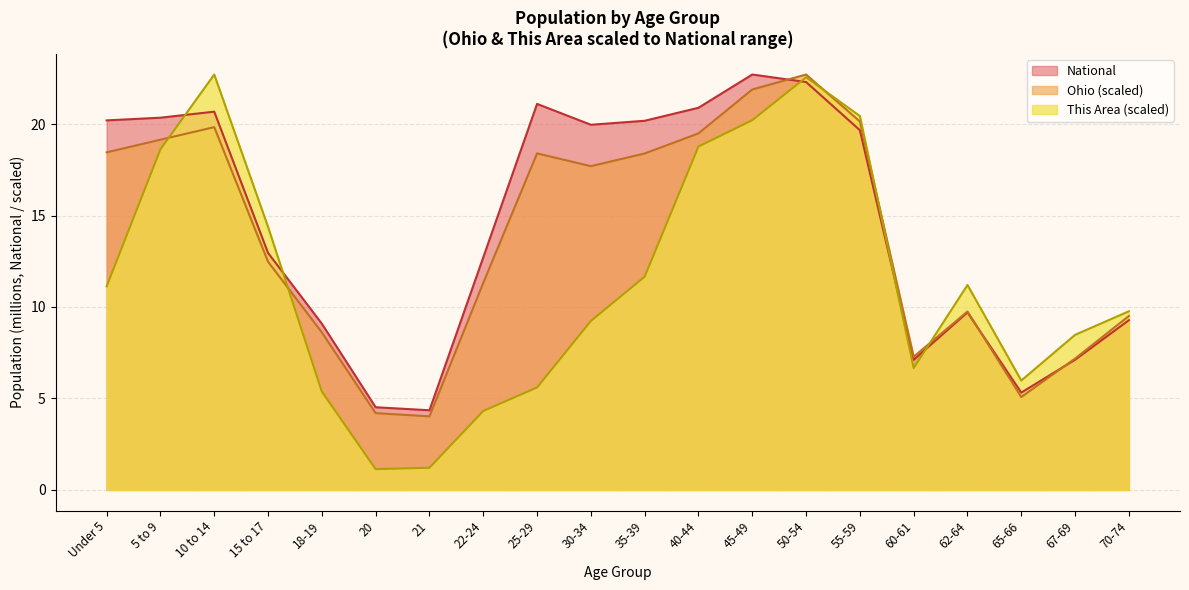

True or false: Ohio and This Area intersect in this chart.

True